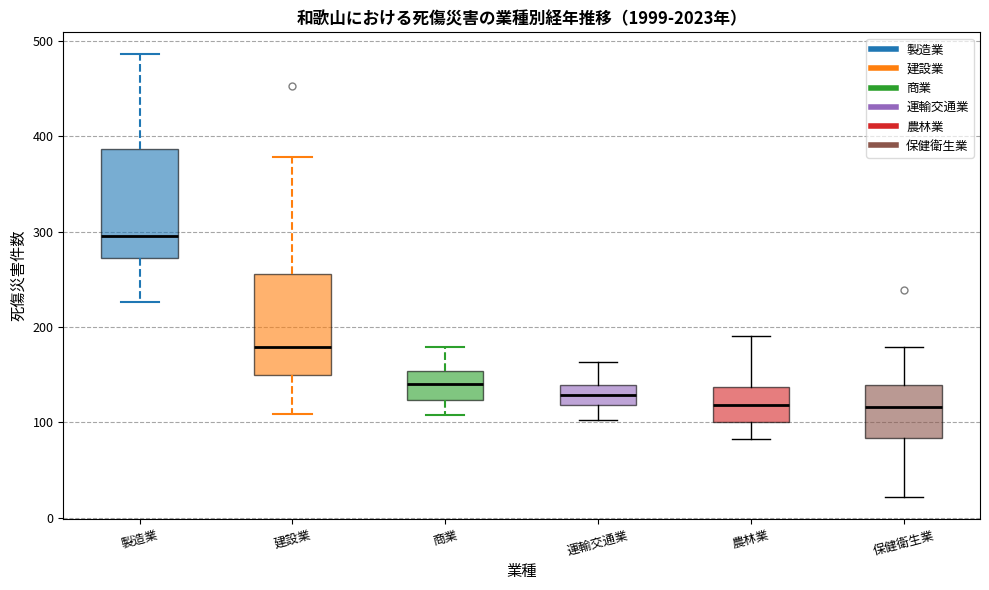

Where does the median line of the box for 商業 sit on the y-axis? The values are not printed on the chart, so give them approximately, as read against the axis.

140